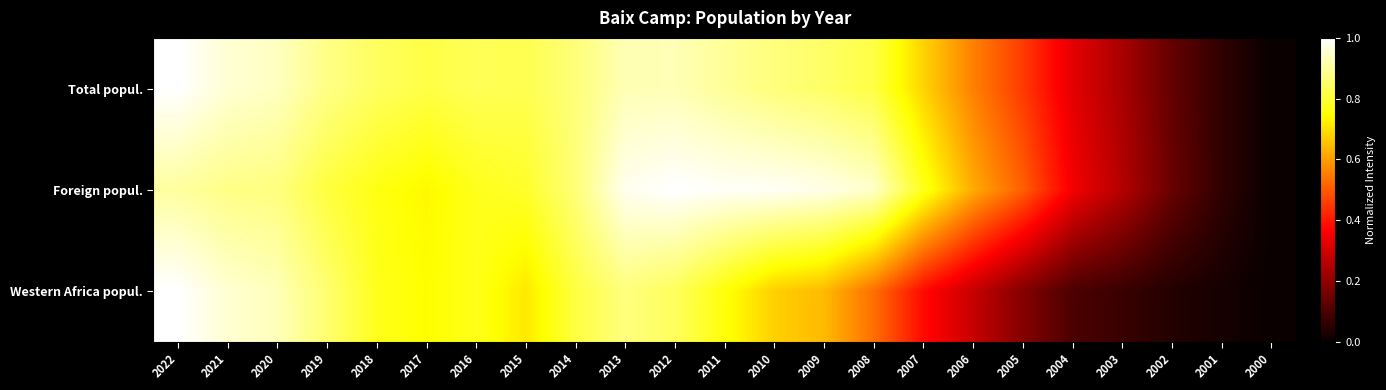

Count the number of data series in this chart.

3